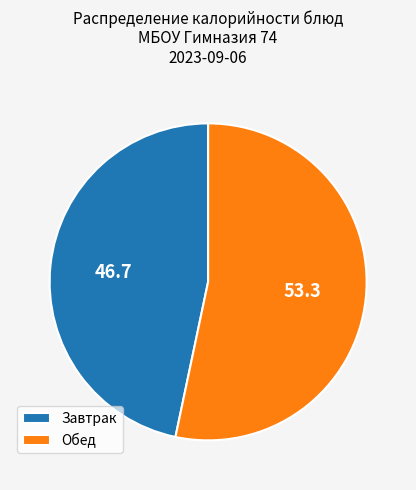

Which category accounts for the majority?

Обед